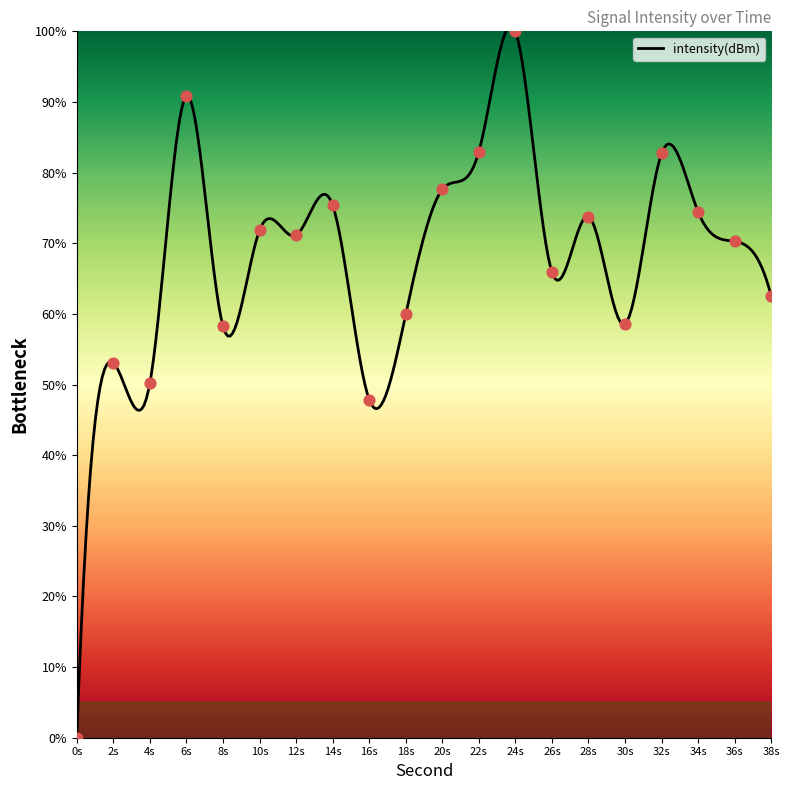

What is the highest value of the intensity(dBm) series?

100.8